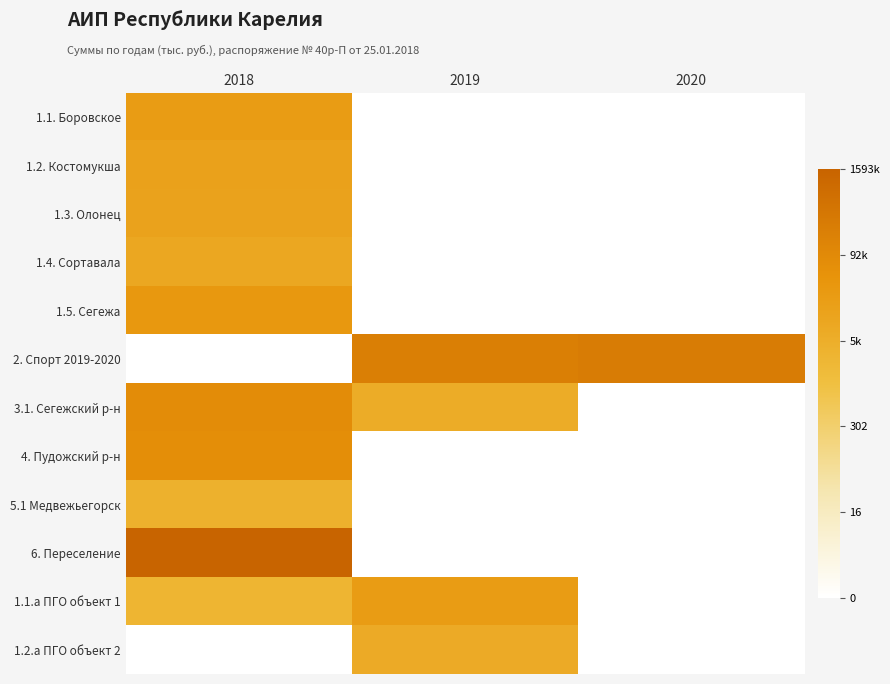

At how many categories does at least one series exceed 13?

1